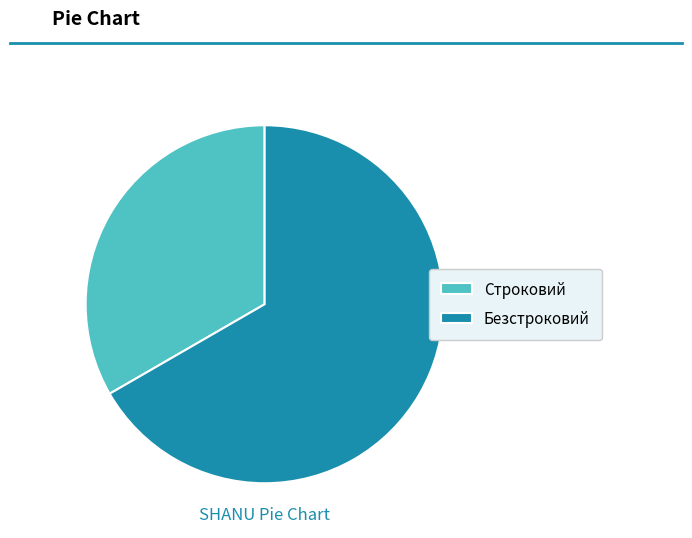

What is the ratio of the value at Строковий to the value at Безстроковий?

0.5